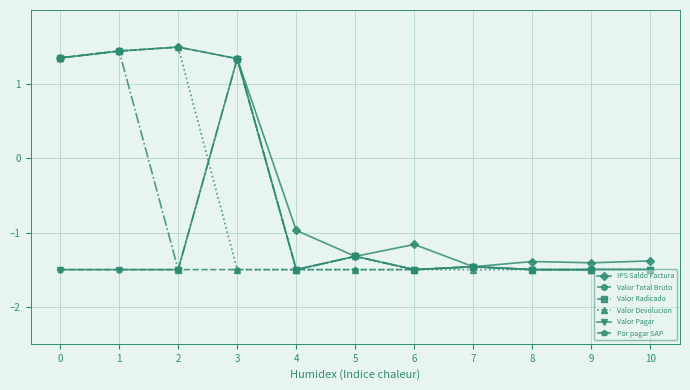

What is the total value across all series at 9?

-8.9